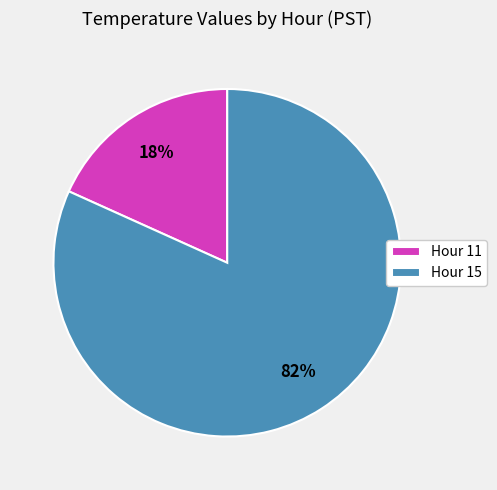

Does any single category account for the majority?

Yes